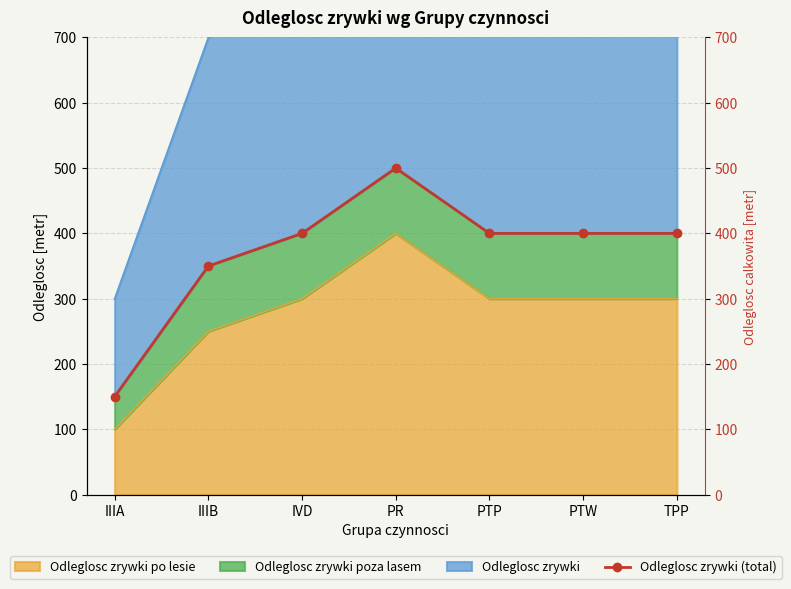

What is the difference between the values at PTP and PR?

100